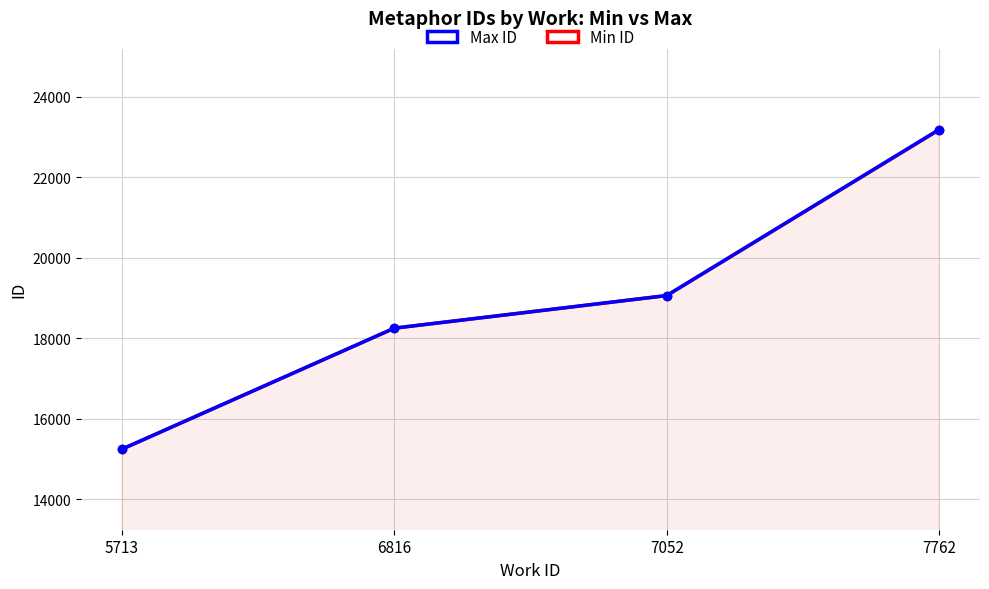

What is the difference between the maximum and minimum values in the Min ID series?

7934